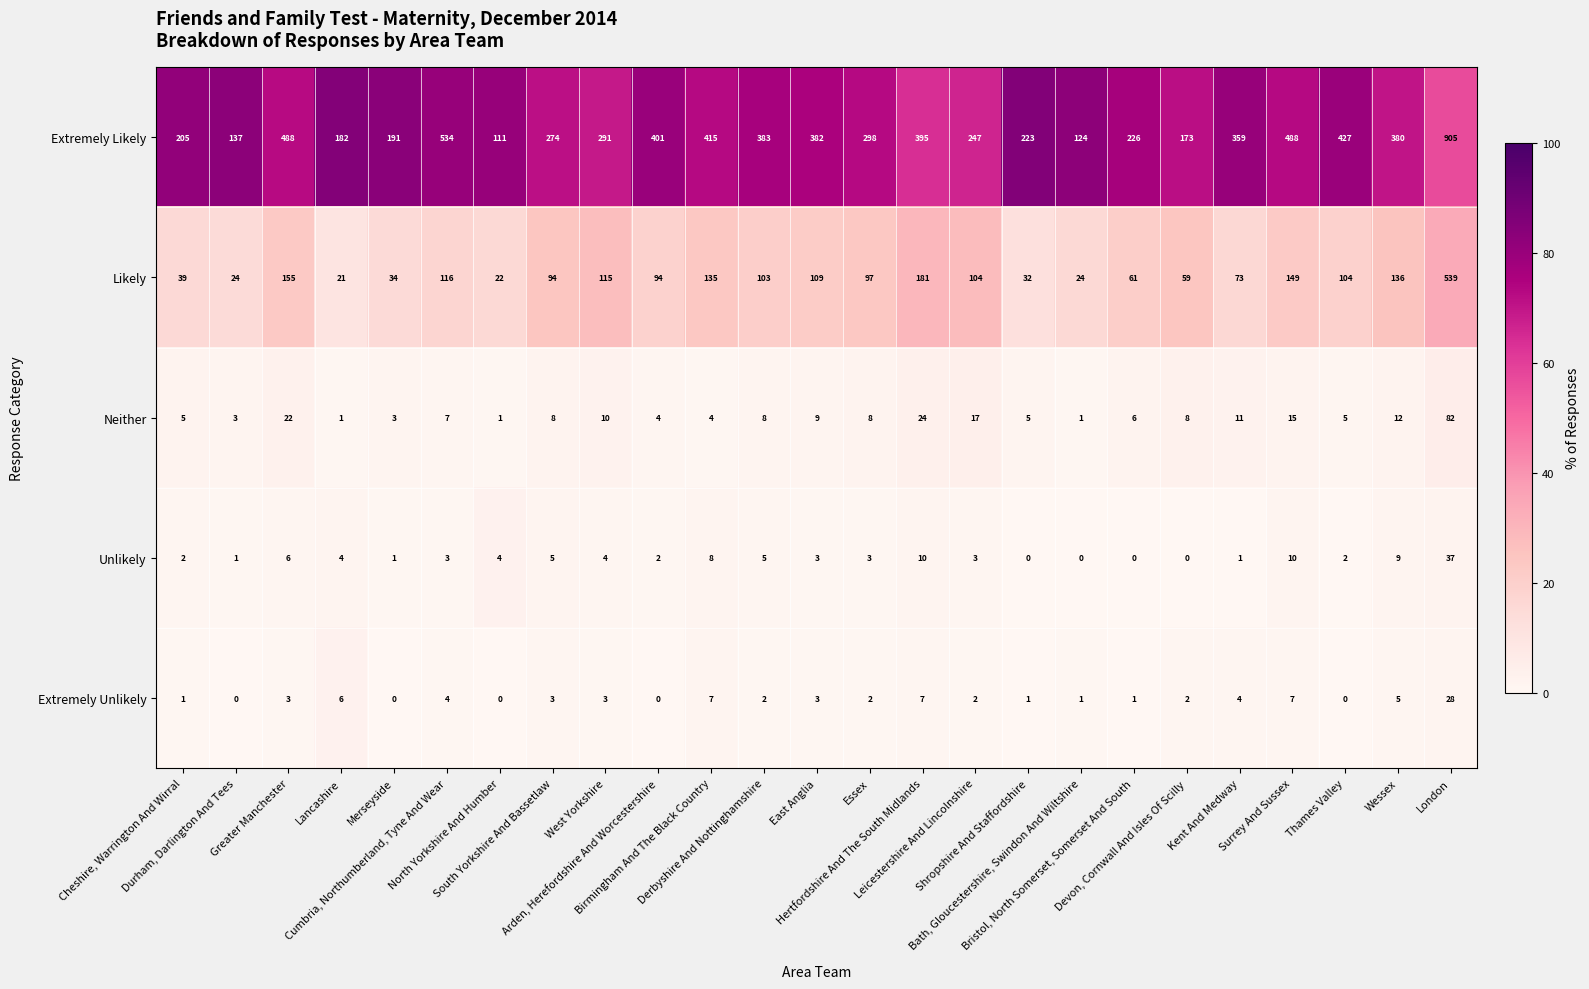

What is the greatest value displayed?

905